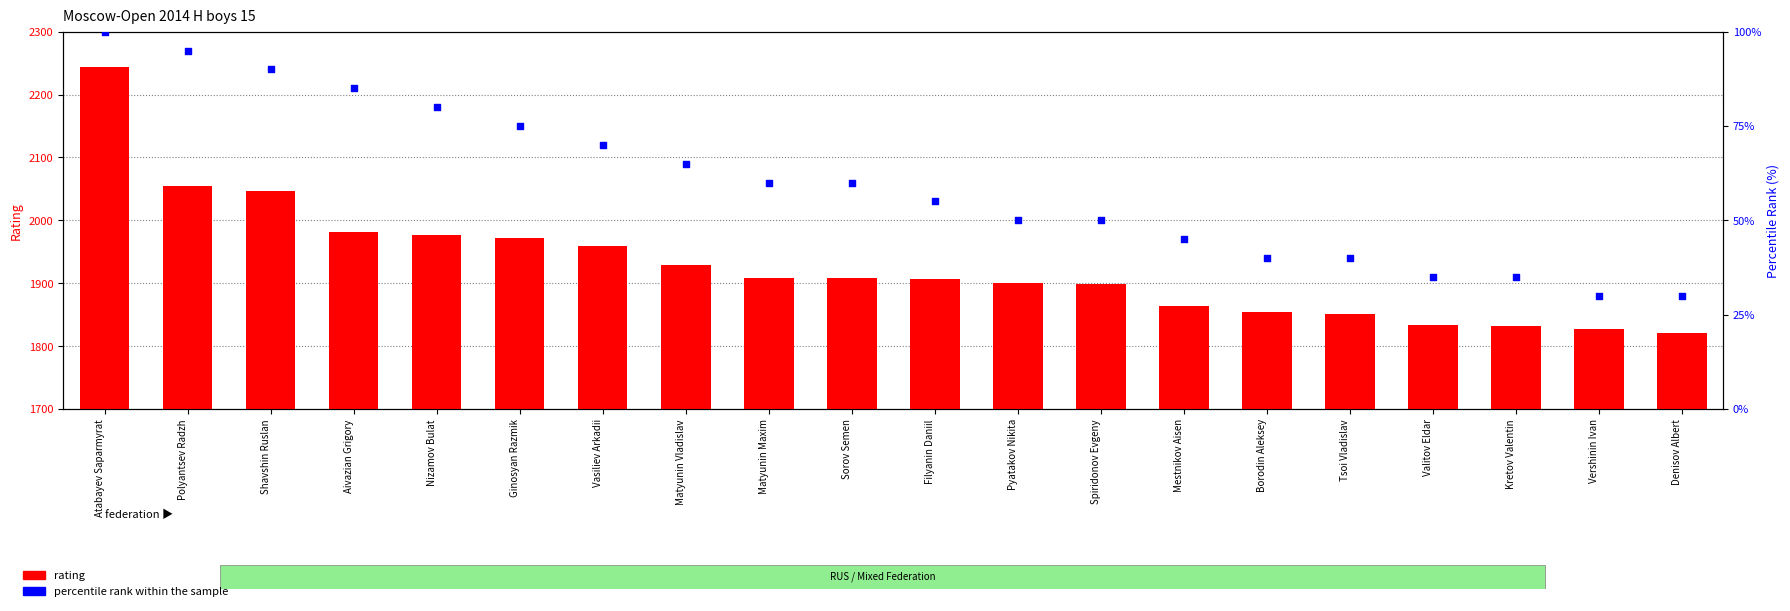

At how many categories does at least one series exceed 2218?

1